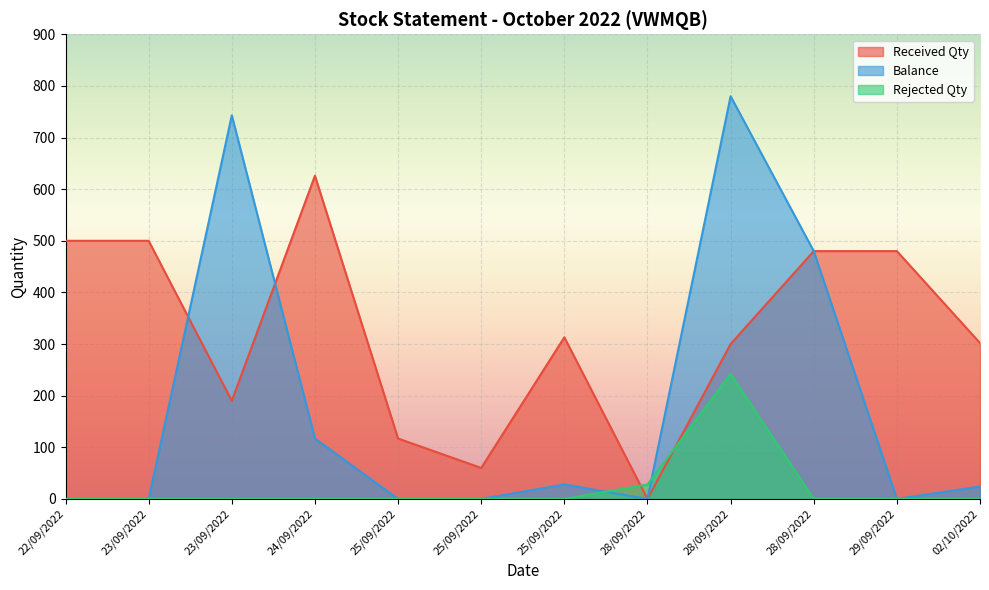

At which label is Received Qty closest to 313?

25/09/2022